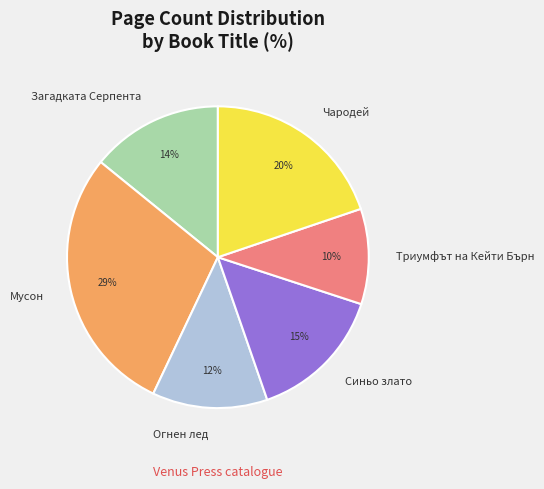

Which slice is the largest?

Мусон